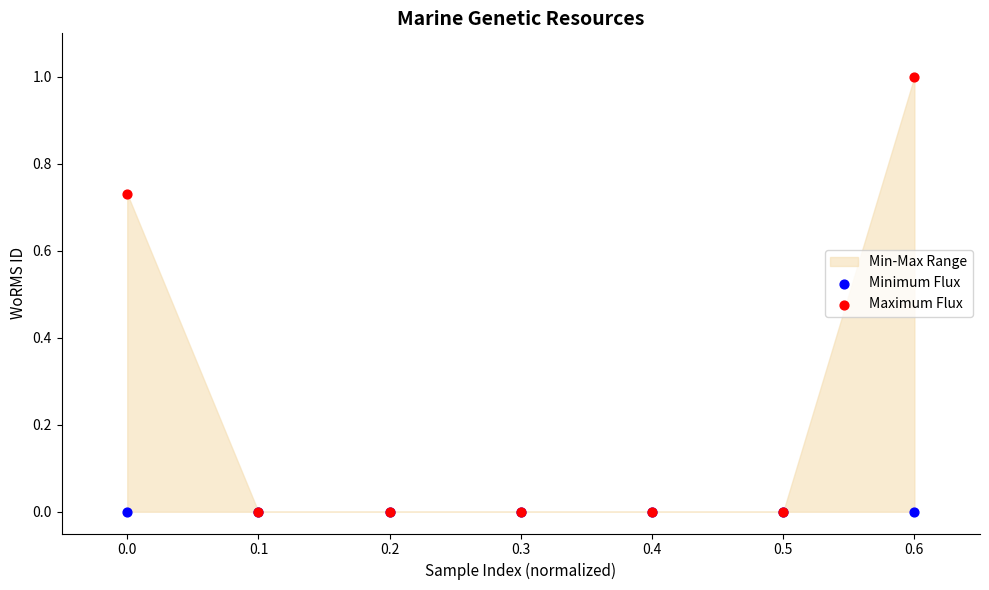

Which series contains the highest Y value?

Maximum Flux